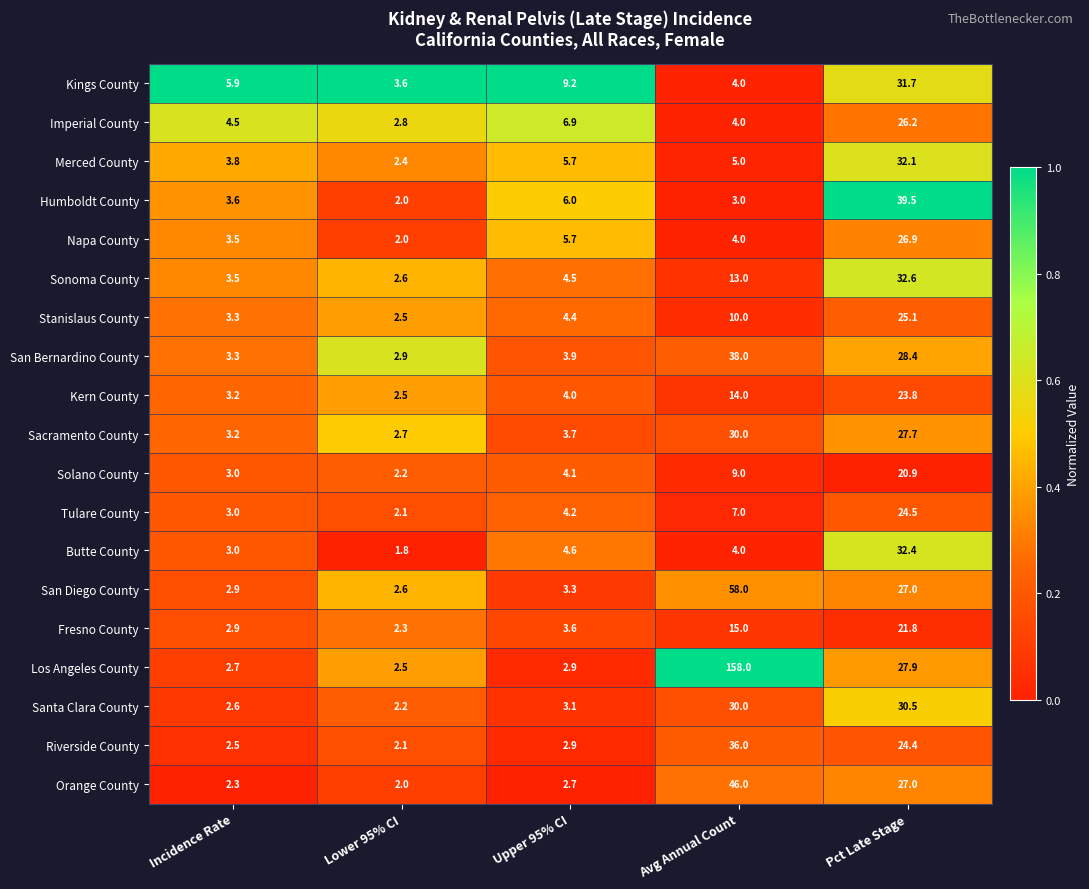

At which category does the chart reach its minimum across all series?

Lower 95% CI